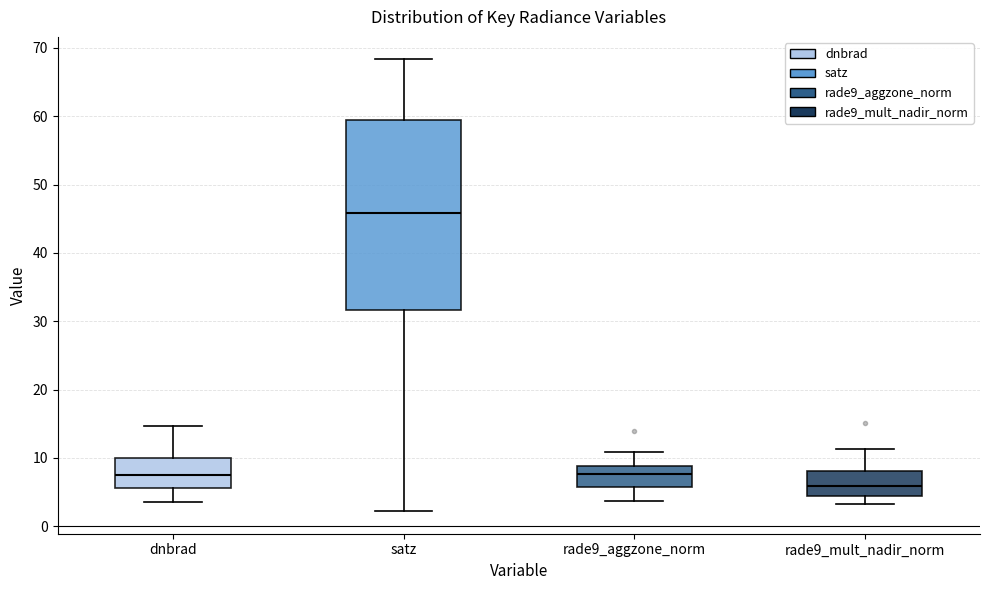

Where is the upper edge of the box for satz on the y-axis? The values are not printed on the chart, so give them approximately, as read against the axis.

60